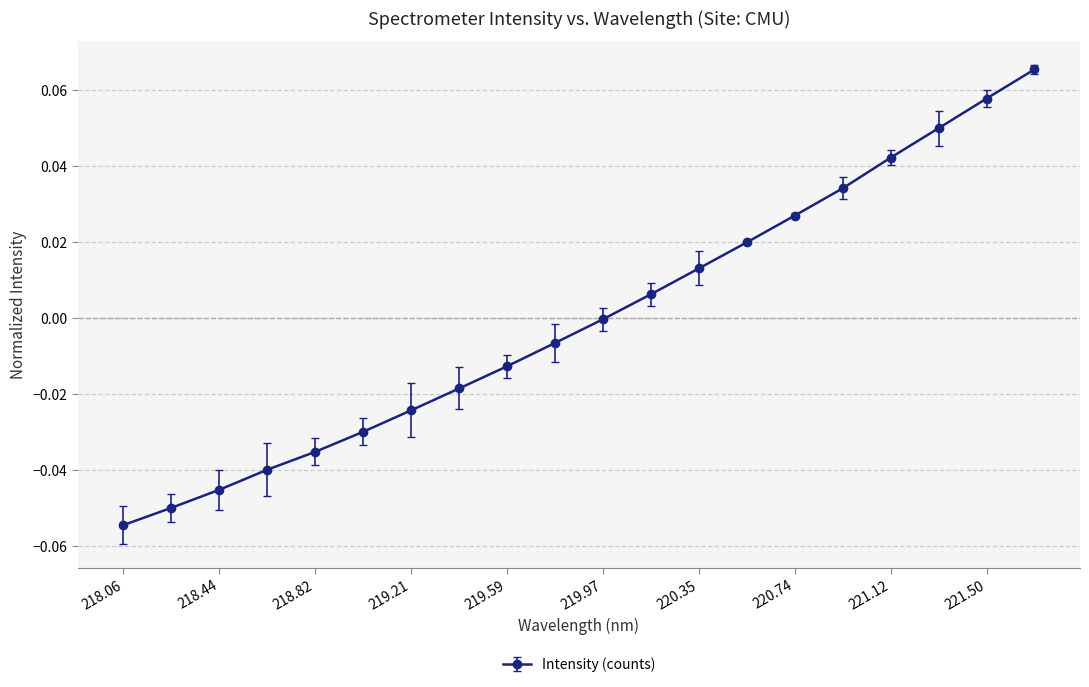

True or false: the data has more than 1 interior local peaks.

False